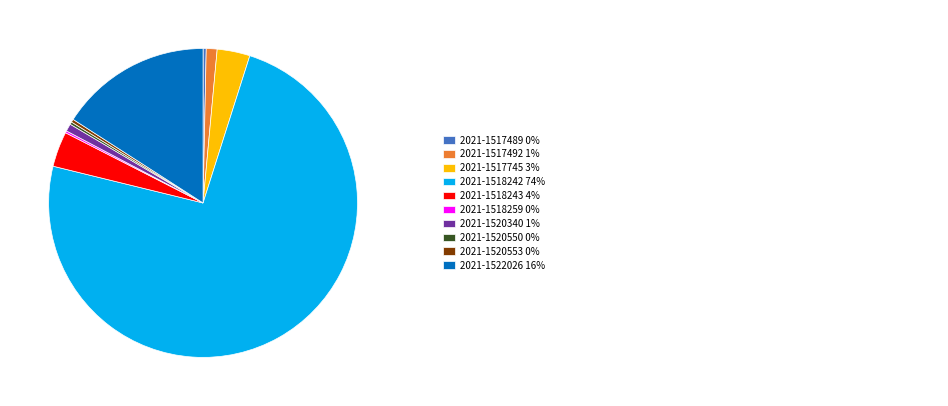

Count the number of slices in the pie.

10